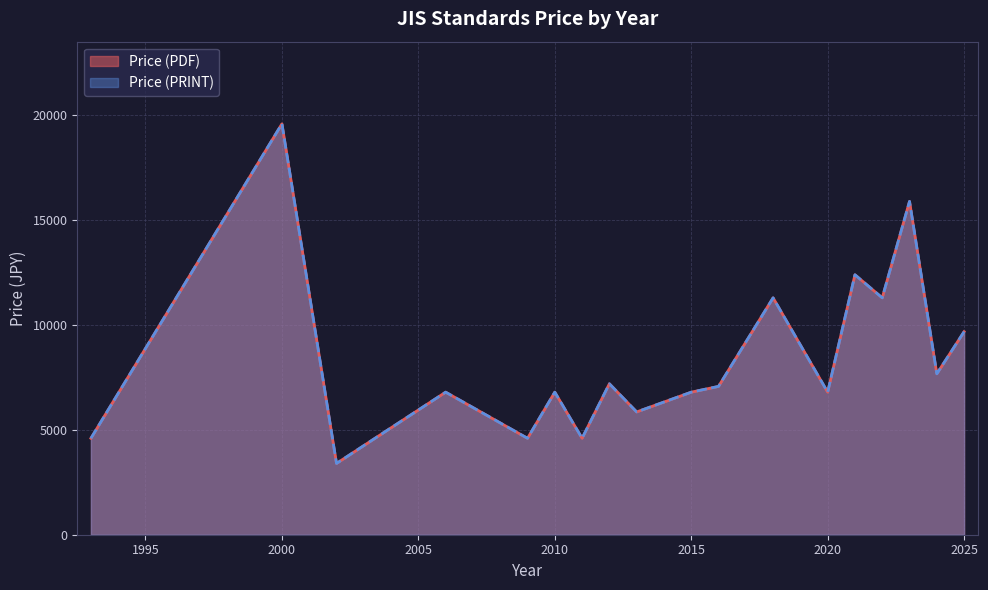

Does the chart have visible grid lines?

Yes